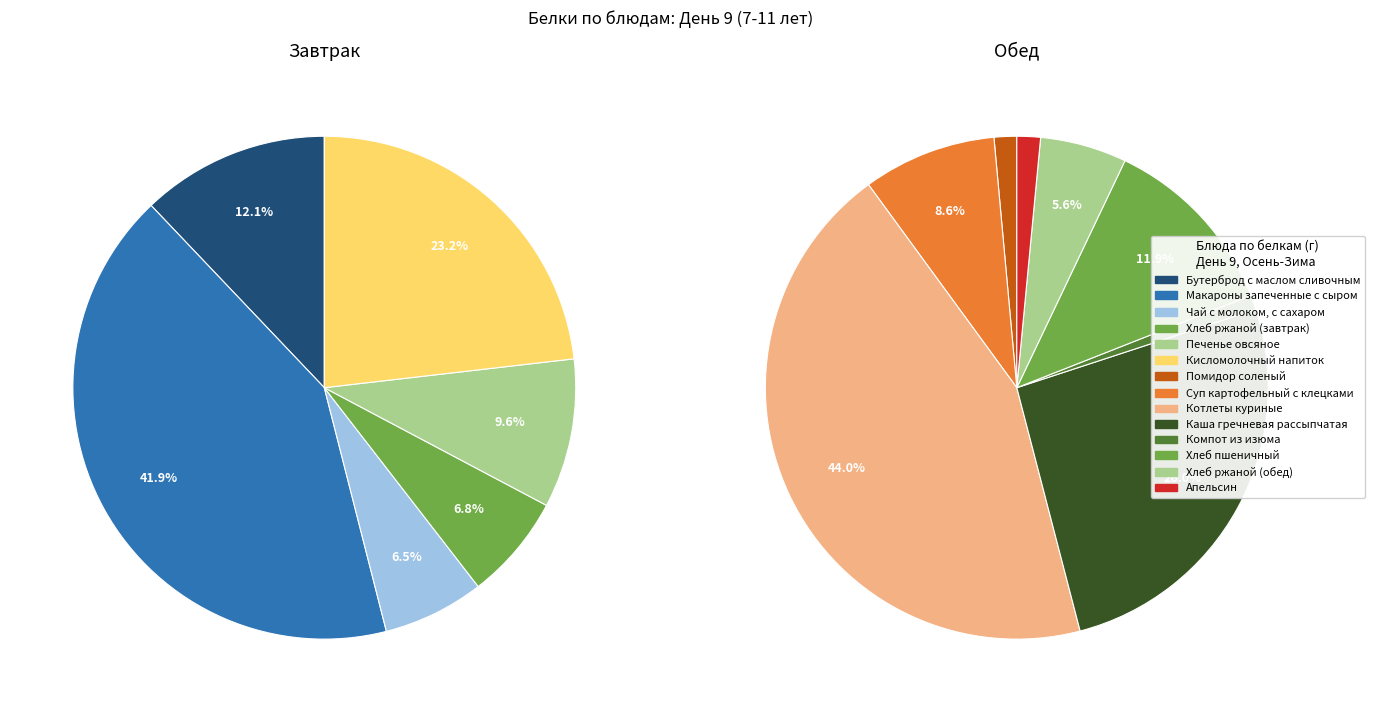

Rank the series by their maximum value, from highest to lowest.

Завтрак, Обед